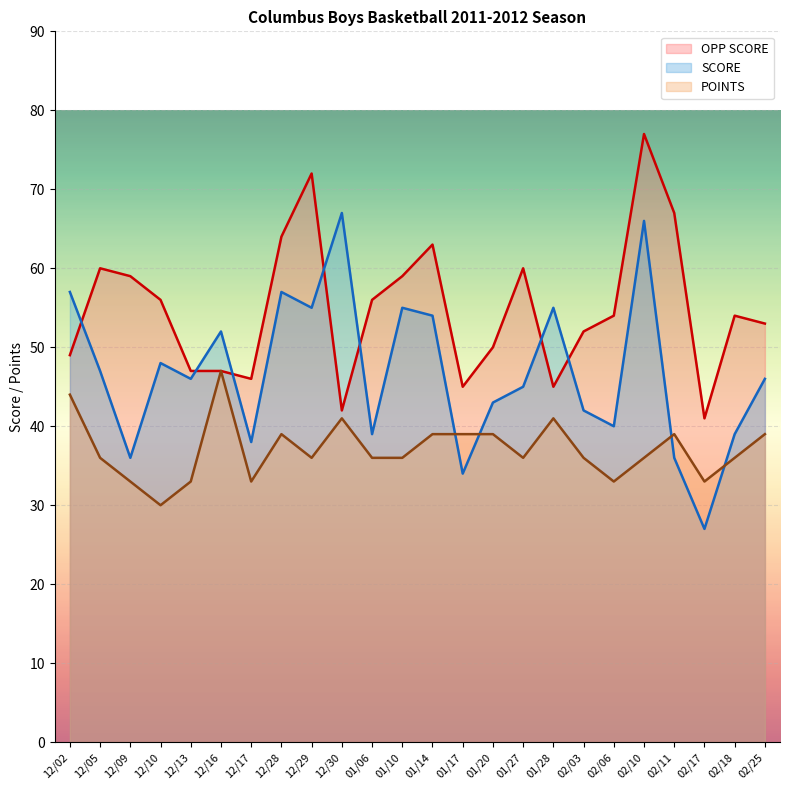

Which category has the lowest value in the SCORE series?

02/17